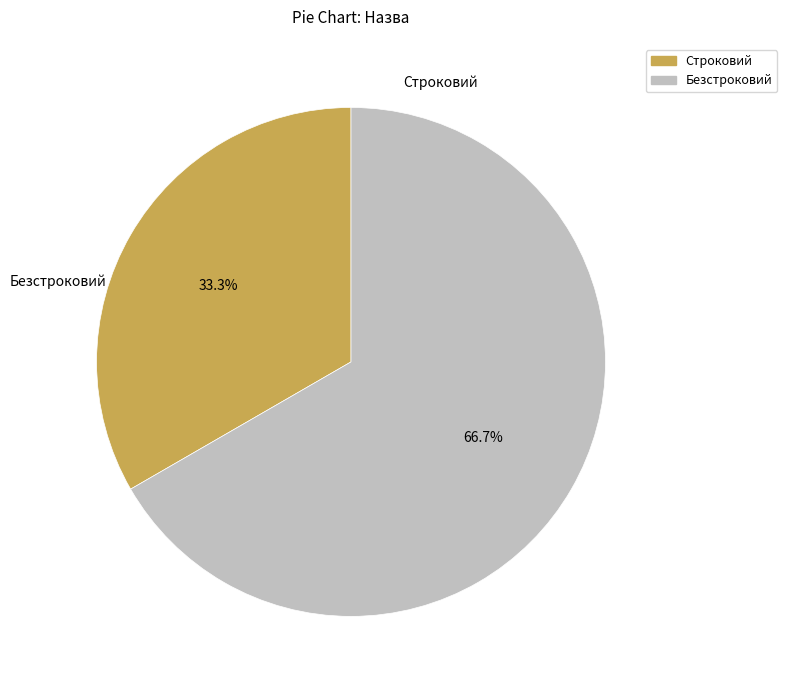

How many segments does this pie chart have?

2